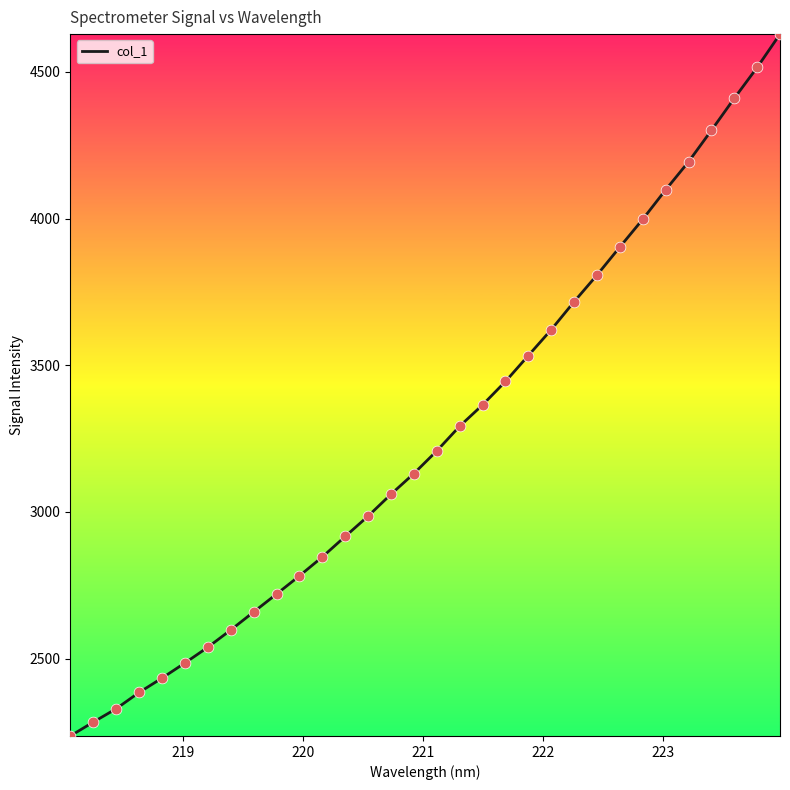

What is the greatest value displayed?

4629.0